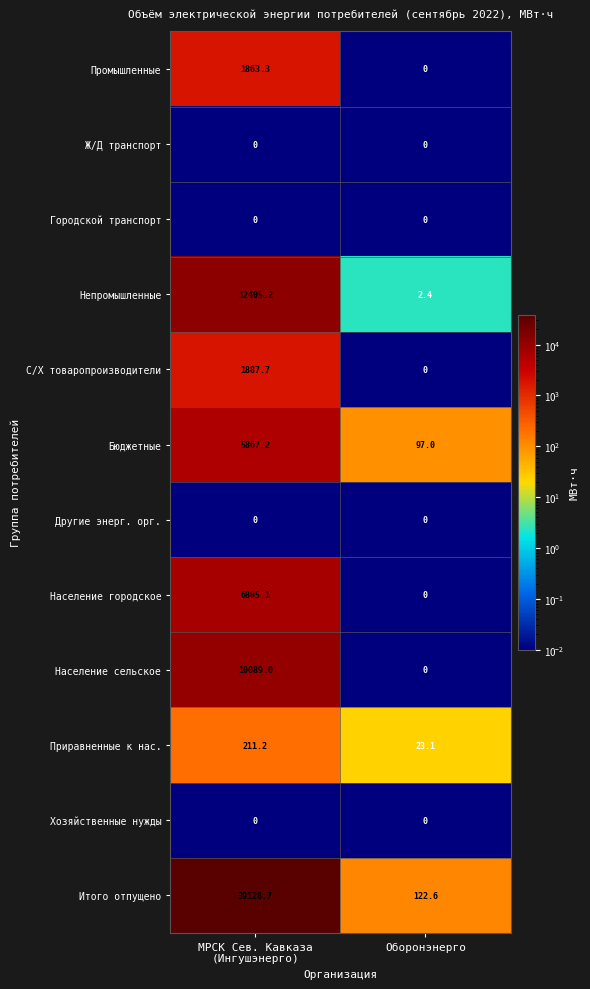

True or false: Ж/Д транспорт has a value of 0.0 at Оборонэнерго.

True